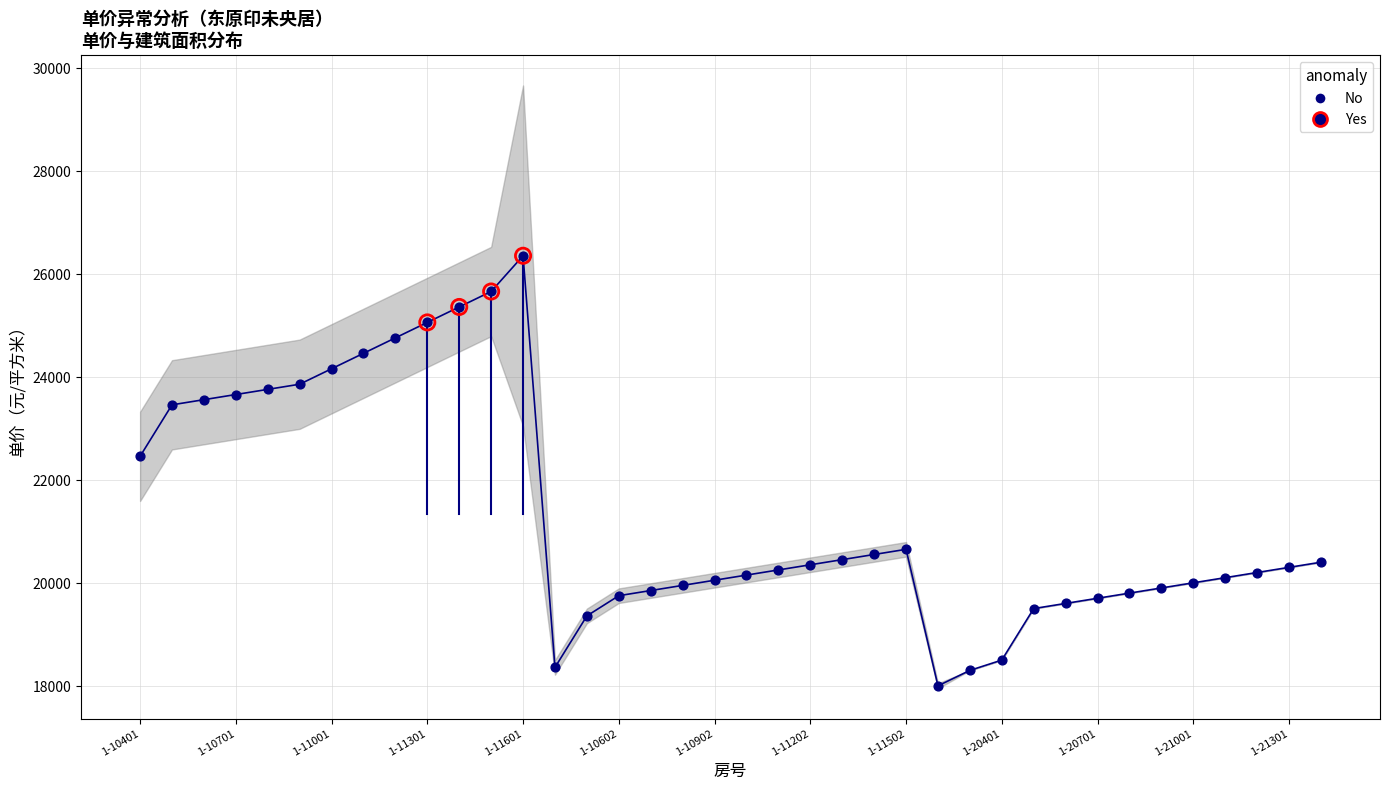

What is the ratio of the value at 1-11201 to the value at 1-11202?

1.2